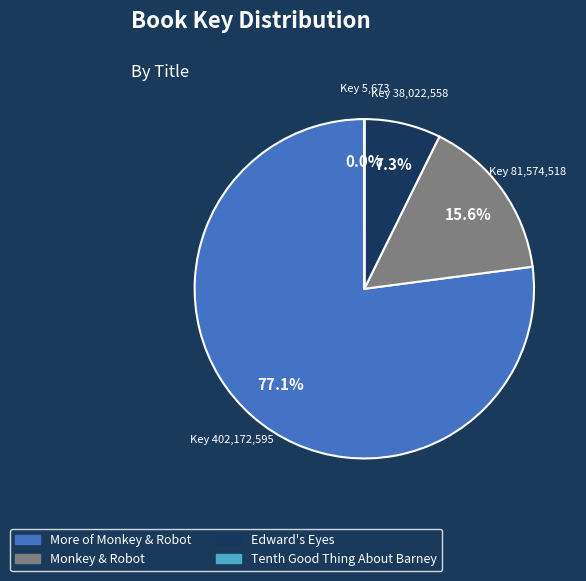

To the nearest percent, what percentage of the pie is More of Monkey & Robot?

77%